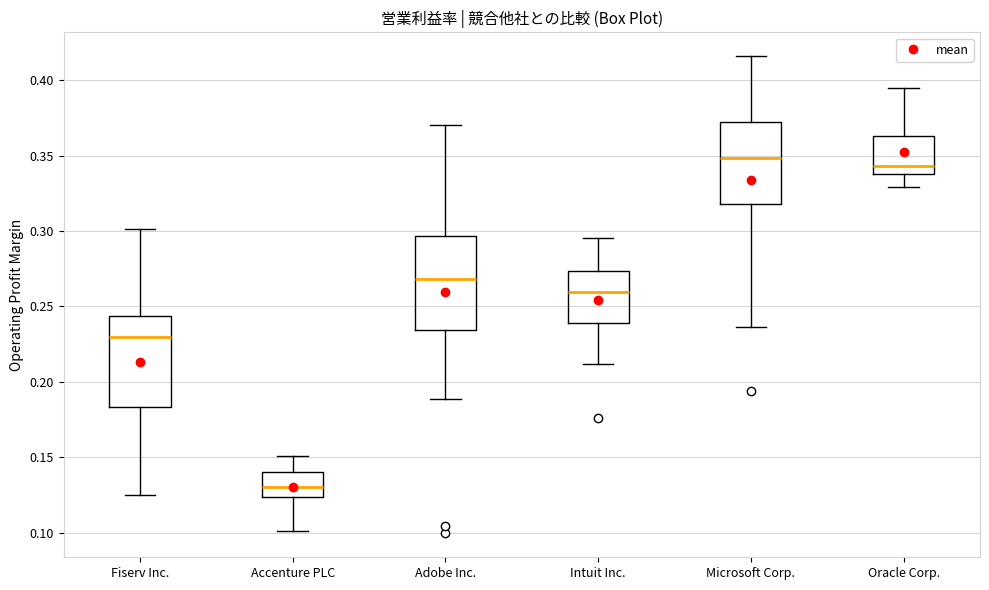

Where does the lower whisker of the box for Microsoft Corp. end on the y-axis? The values are not printed on the chart, so give them approximately, as read against the axis.

0.235